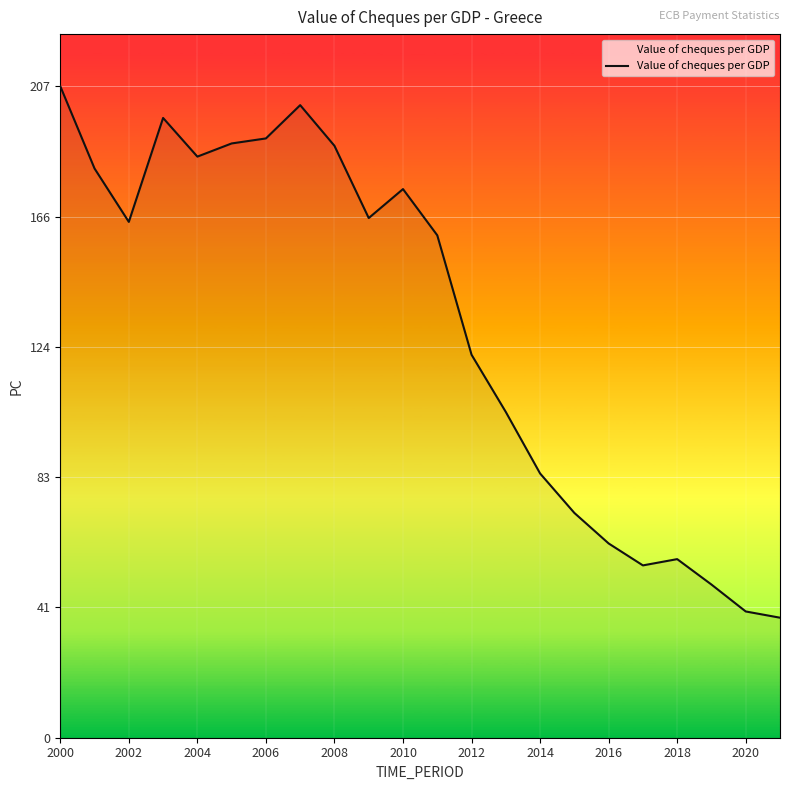

What is the difference between the maximum and minimum values?

169.1